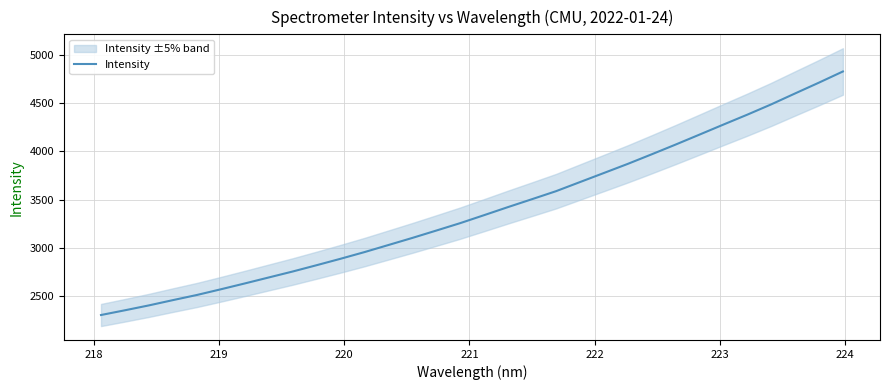

What is the minimum value for Intensity?

2300.5